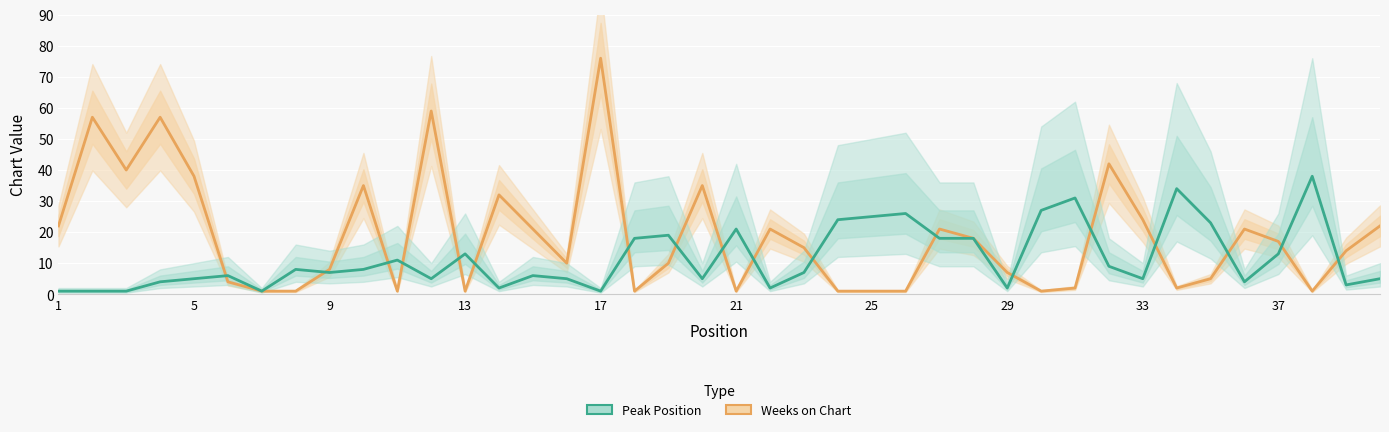

Which category has the lowest value in the Weeks on Chart series?

25